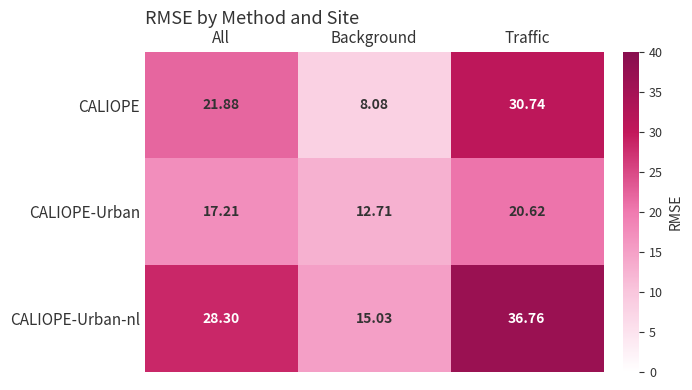

At which category does the chart reach its peak across all series?

Traffic